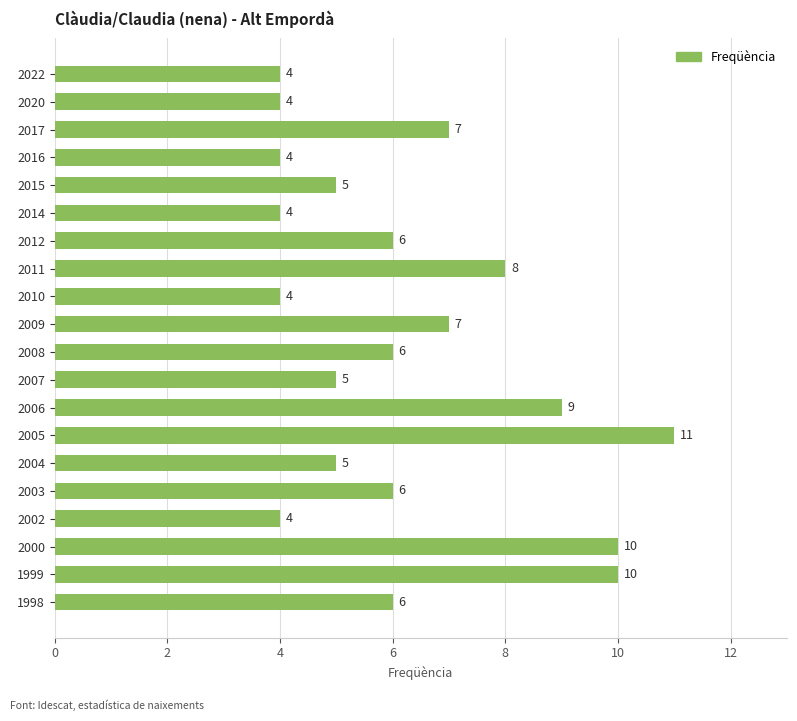

How many bars are there in total?

20